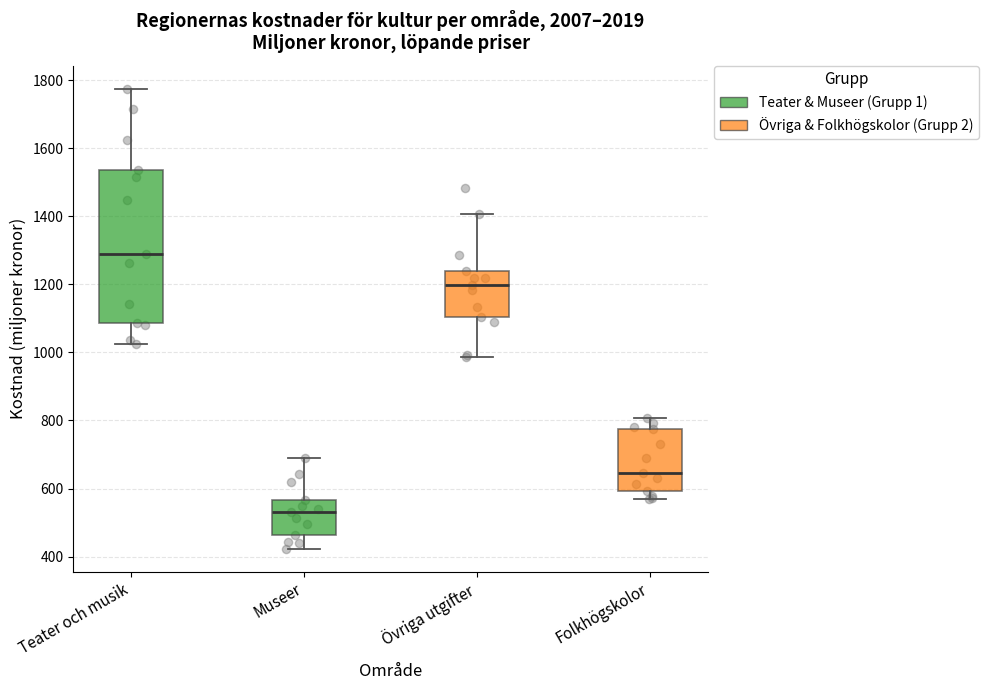

Where is the upper edge of the box for Övriga utgifter on the y-axis? The values are not printed on the chart, so give them approximately, as read against the axis.

1240